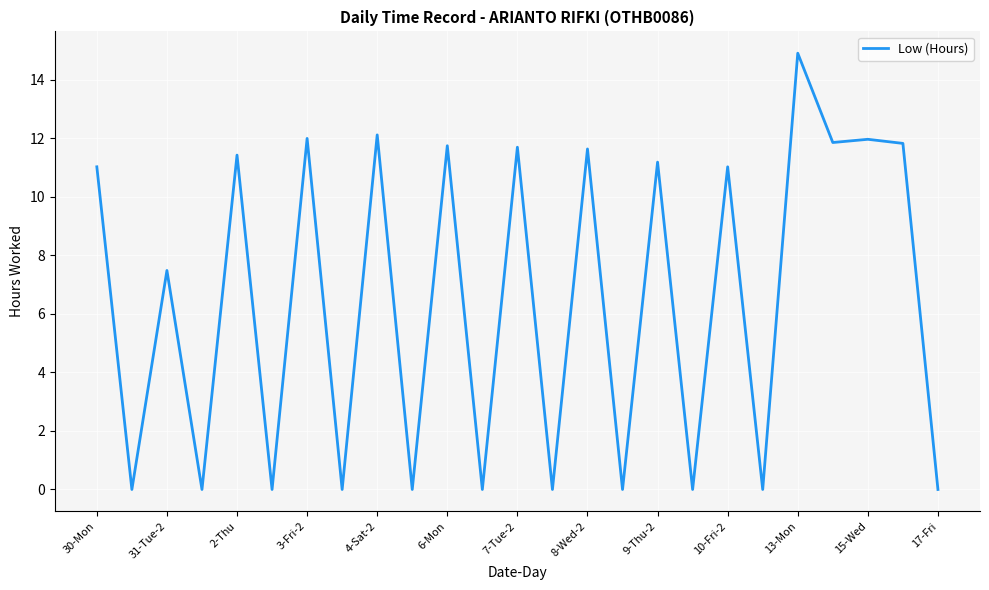

What is the greatest value displayed?

14.9